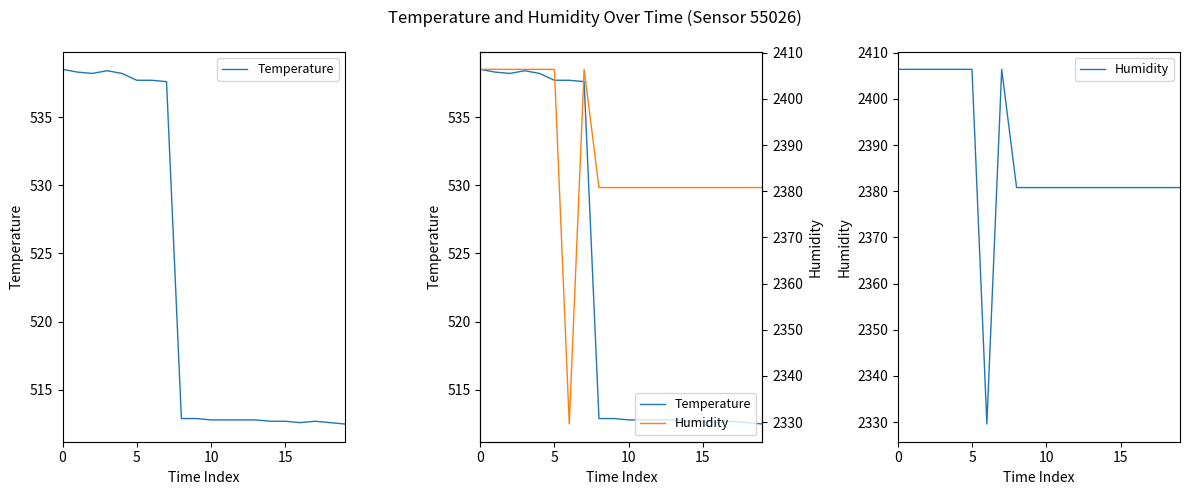

What is the difference between the Temperature values at 11 and 17?

0.1